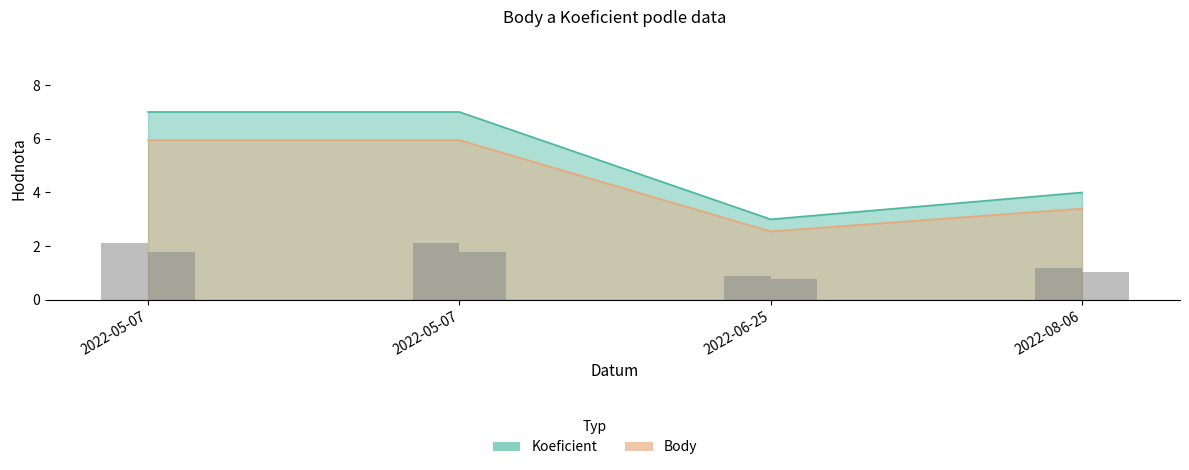

Is it true that Body equals 2.4 at 2022-05-07?

False